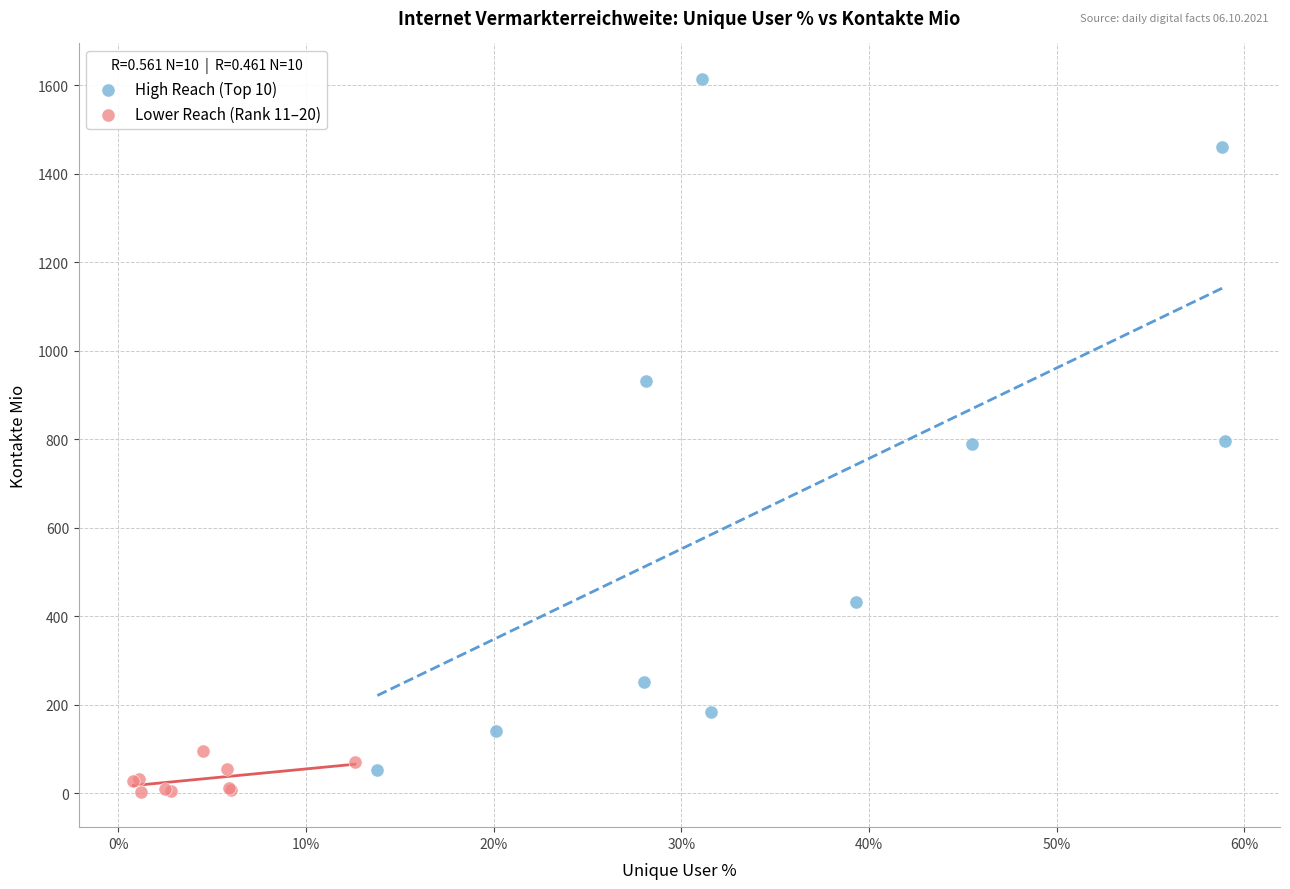

Which series reaches the maximum Y coordinate?

High Reach (Top 10)